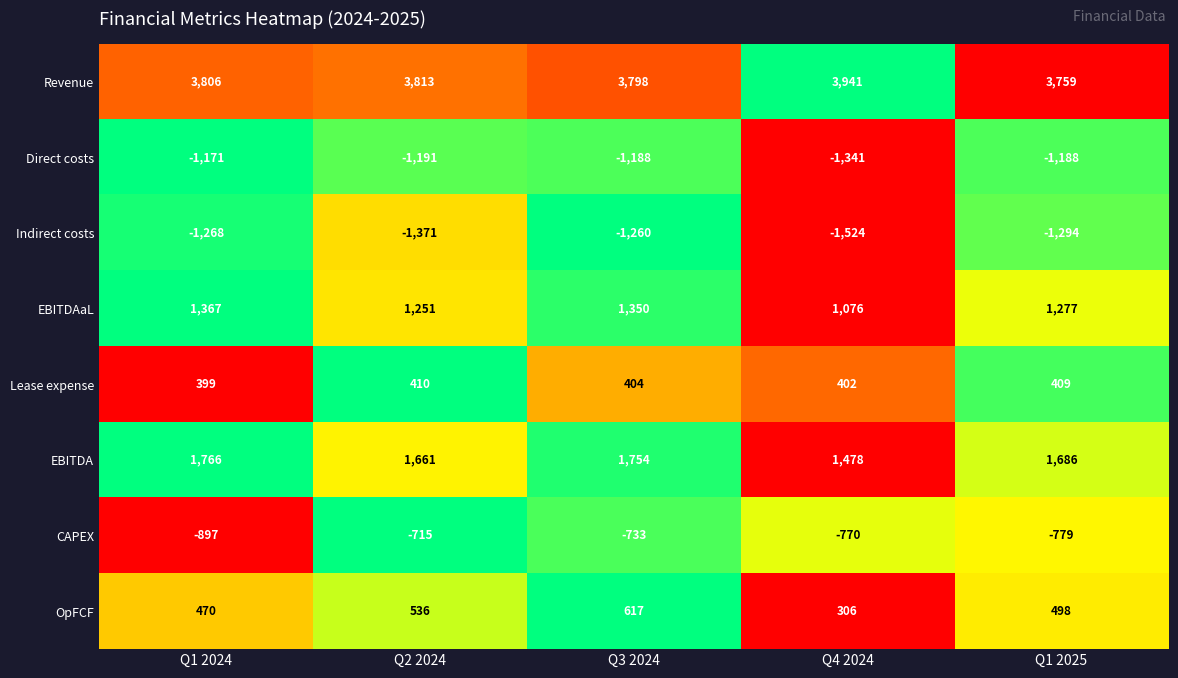

What is the greatest value displayed?

3941